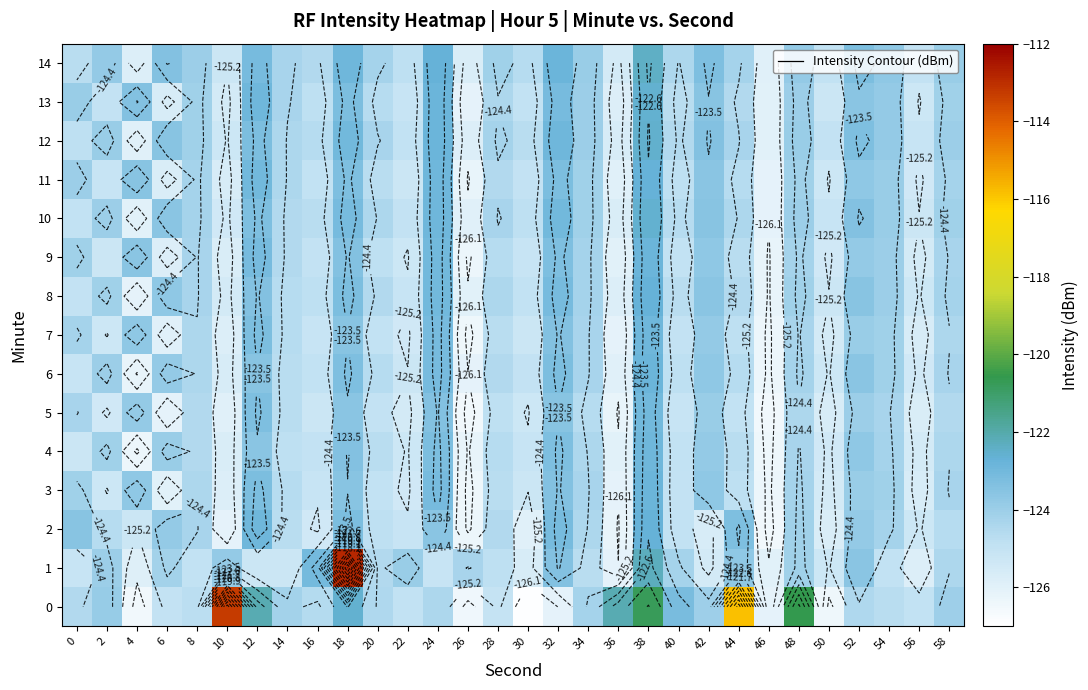

What is the maximum value for 5?

-123.0